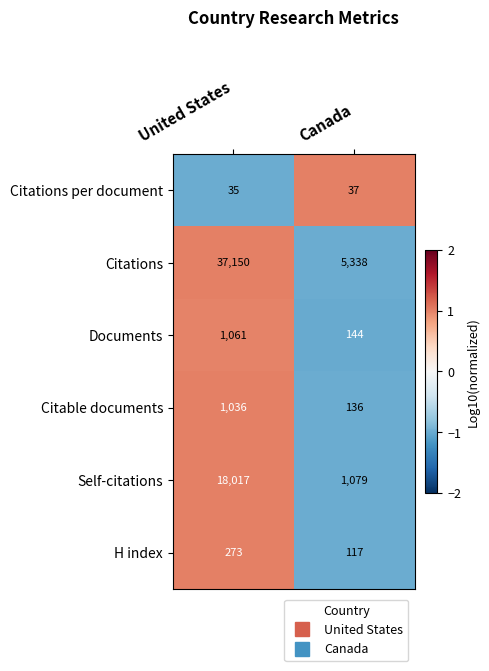

What value does the Documents series have at Canada?

144